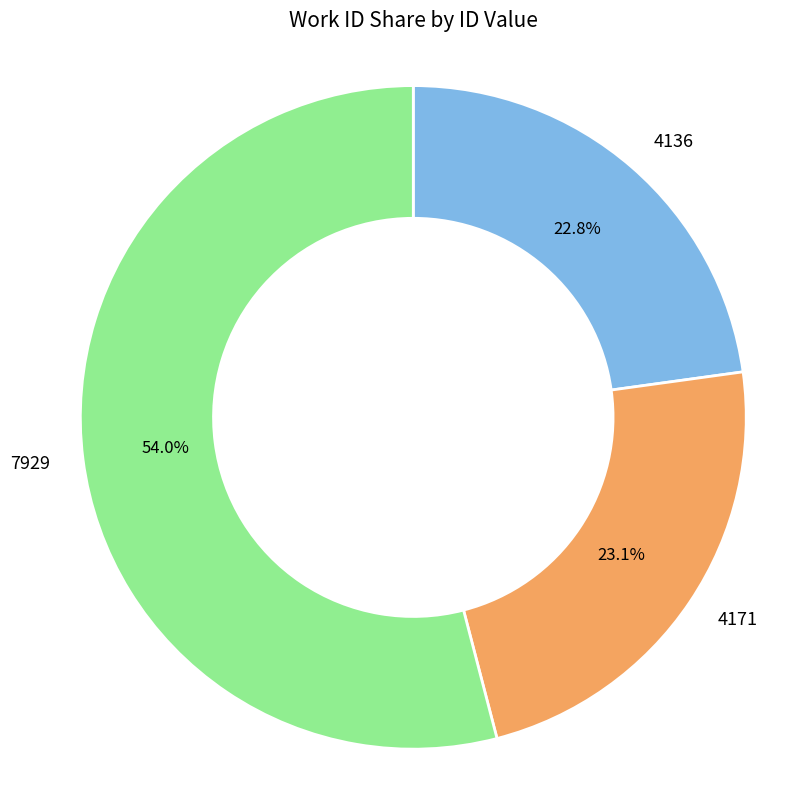

Count the number of slices in the pie.

3